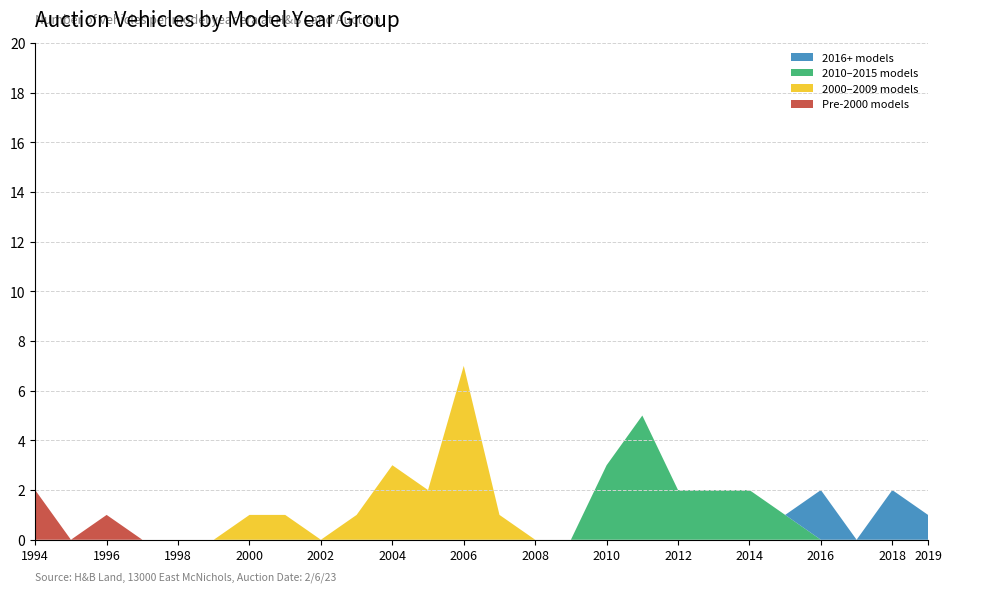

At which label does Pre-2000 models reach its peak?

1994